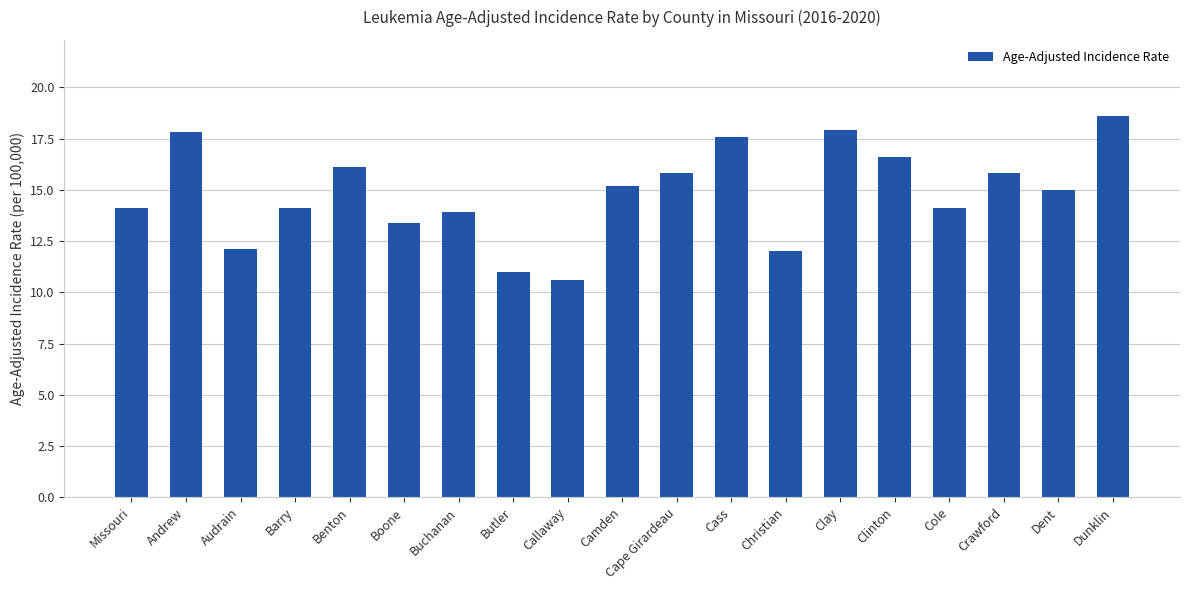

Reading left to right, what are all the values shown in this chart?

14.1	17.8	12.1	14.1	16.1	13.4	13.9	11.0	10.6	15.2	15.8	17.6	12.0	17.9	16.6	14.1	15.8	15.0	18.6